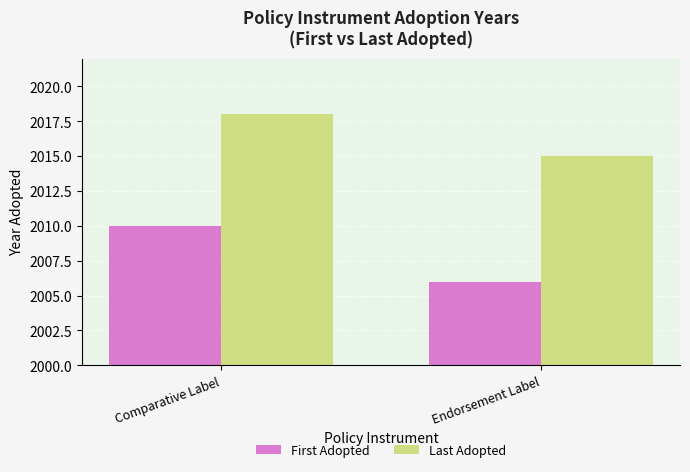

How many bars are there in each group?

2